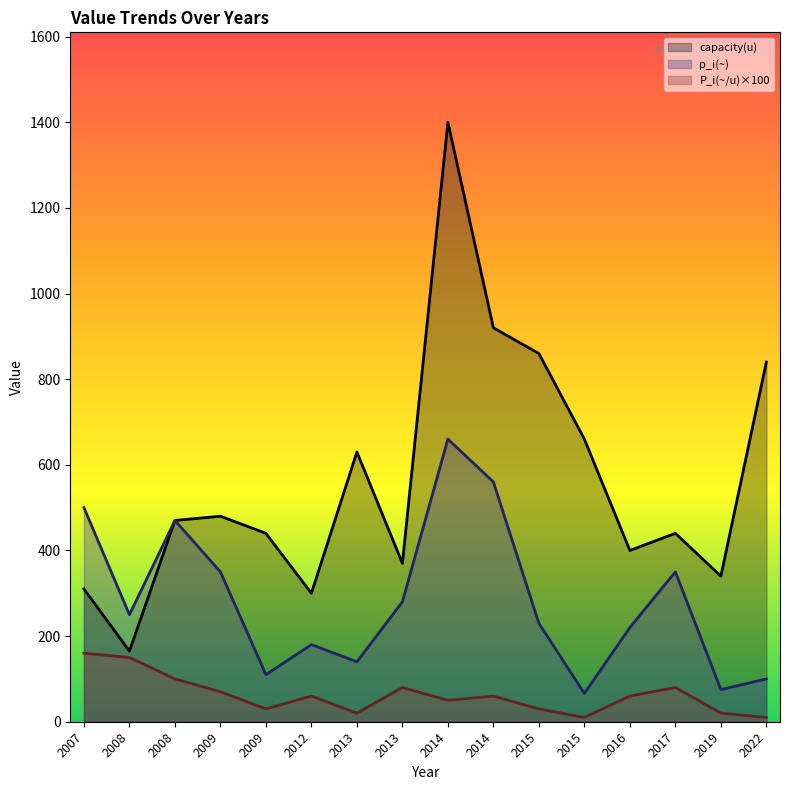

At which label is capacity(u) closest to 782?

2022